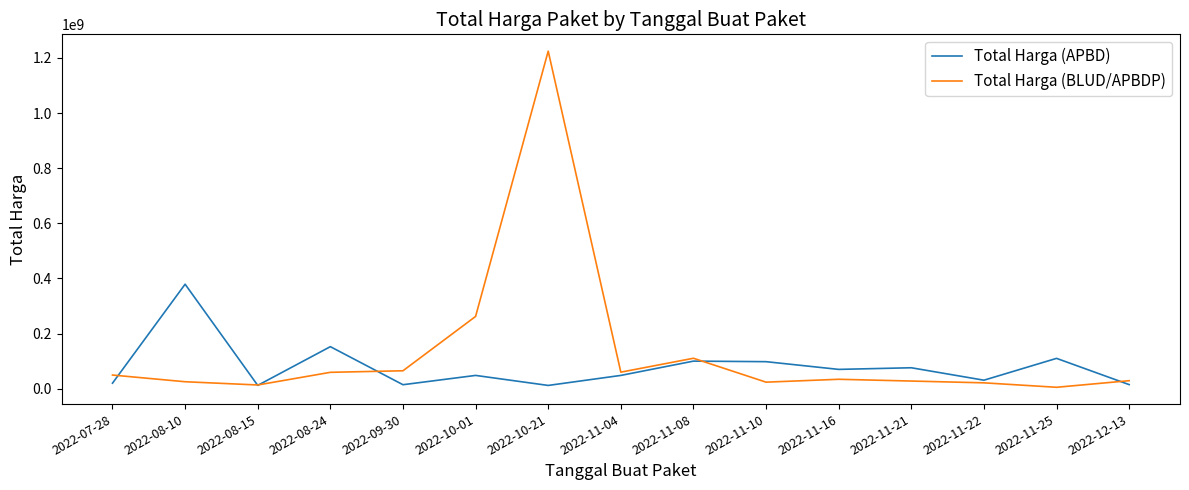

At which category is the sum across all series the highest?

2022-10-21